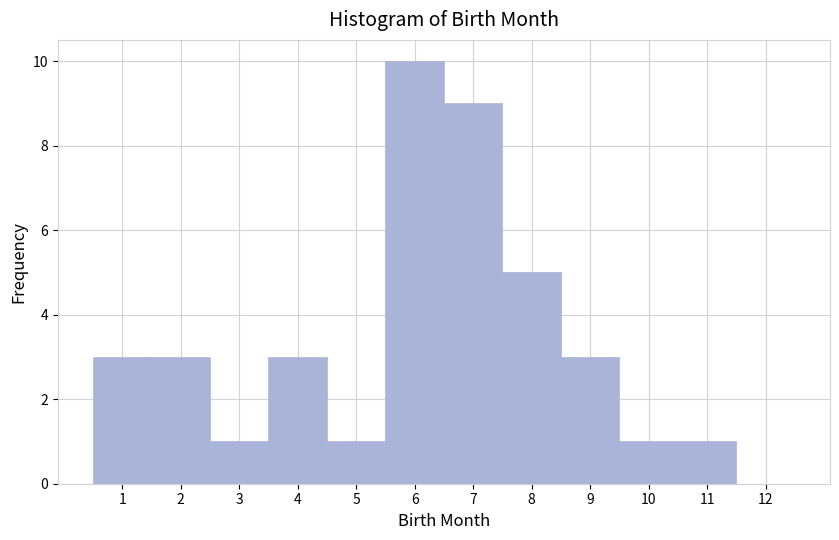

Reading left to right, transcribe this chart: for each bar, give the range it covers on the x-axis and its height. The values are not printed on the chart, so give them approximately, as read against the axis.

0.5 to 1.5: 3
1.5 to 2.5: 3
2.5 to 3.5: 1
3.5 to 4.5: 3
4.5 to 5.5: 1
5.5 to 6.5: 10
6.5 to 7.5: 9
7.5 to 8.5: 5
8.5 to 9.5: 3
9.5 to 10.5: 1
10.5 to 11.5: 1
11.5 to 12.5: 0